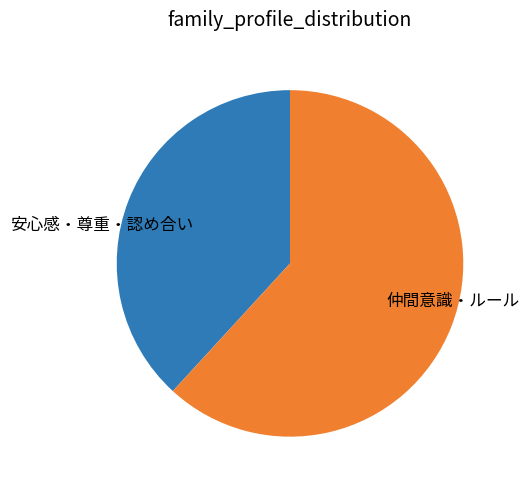

Combined, do 安心感・尊重・認め合い and 仲間意識・ルール account for over 50%?

Yes